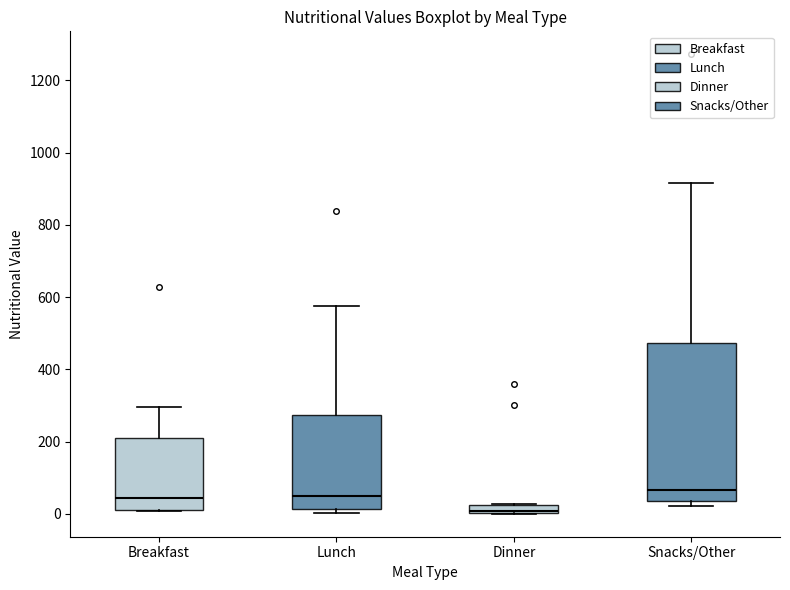

Where is the upper edge of the box for Dinner on the y-axis? The values are not printed on the chart, so give them approximately, as read against the axis.

20